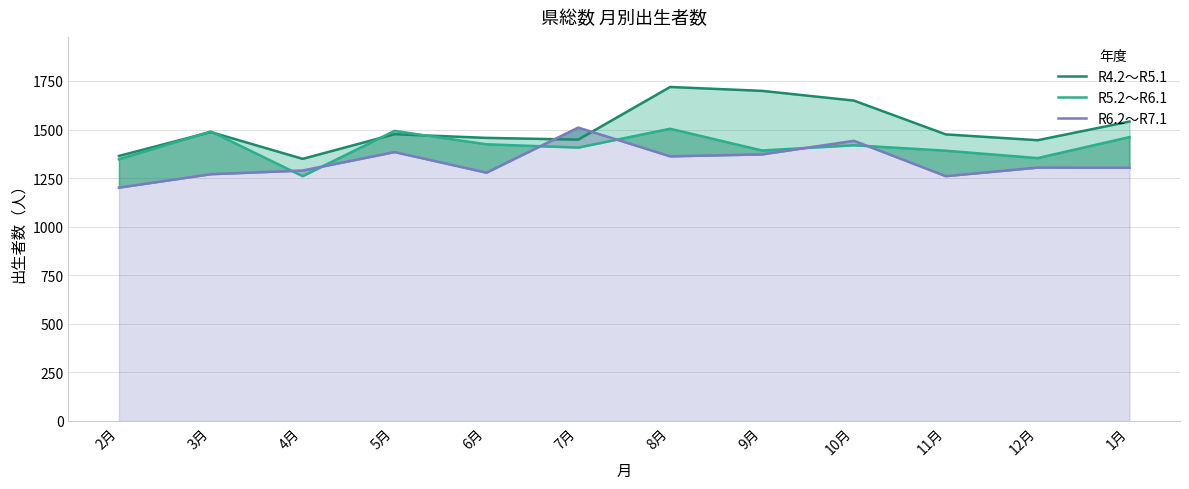

At which label does R4.2～R5.1 first exceed 1476?

3月